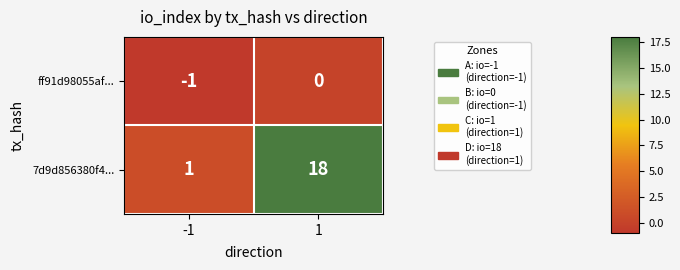

At how many categories does at least one series exceed 14?

1